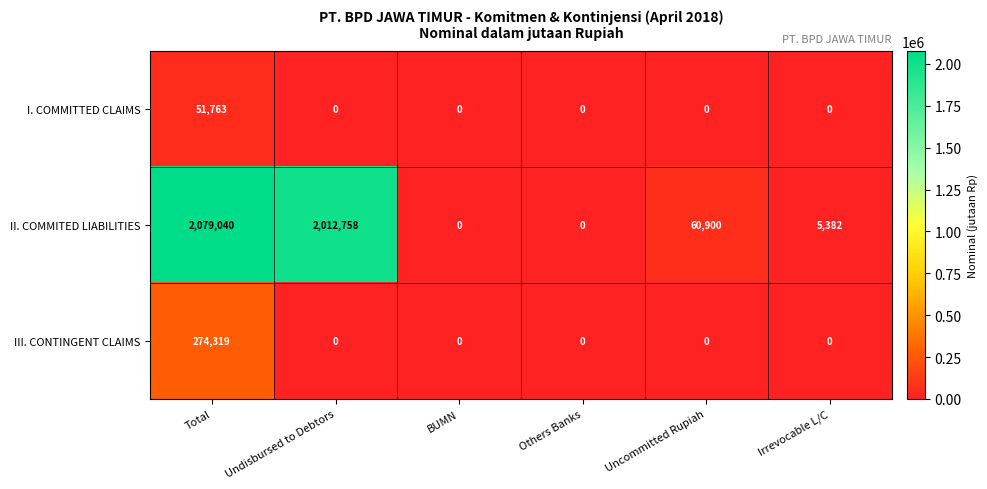

Which series changed the most between Others Banks and Irrevocable L/C?

II. COMMITED LIABILITIES